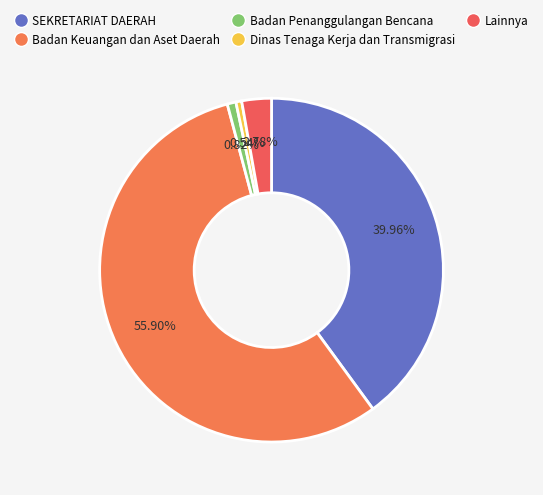

To the nearest percent, what is the difference between the largest and smallest slice percentages?

55%